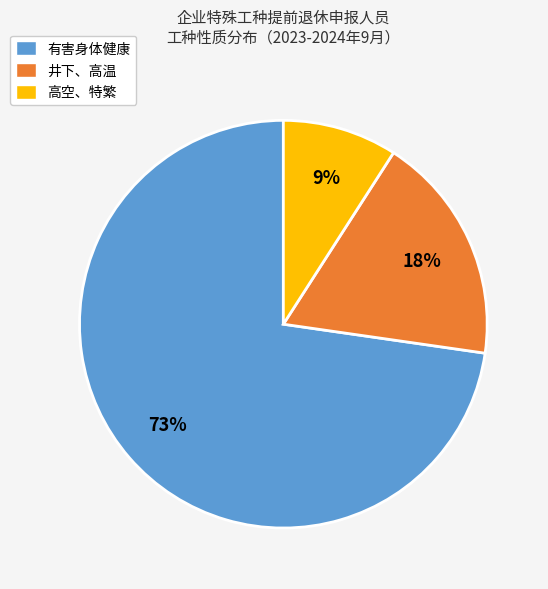

What is the smallest slice in the pie chart?

高空、特繁